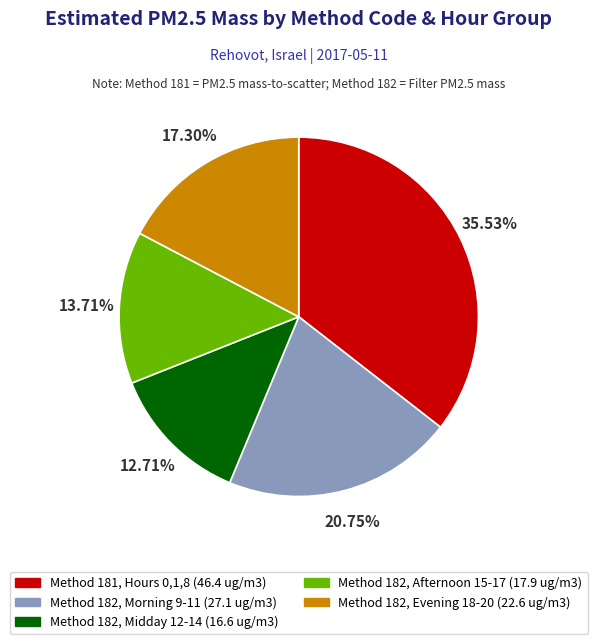

Is there a majority slice in this chart?

No